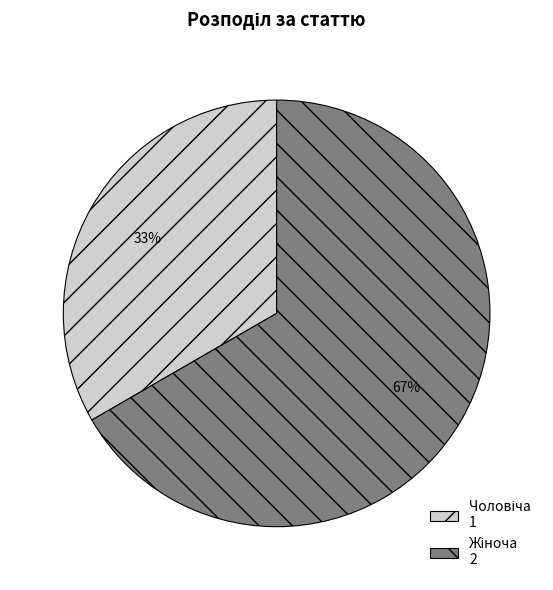

To the nearest percent, what is the average slice percentage?

50%